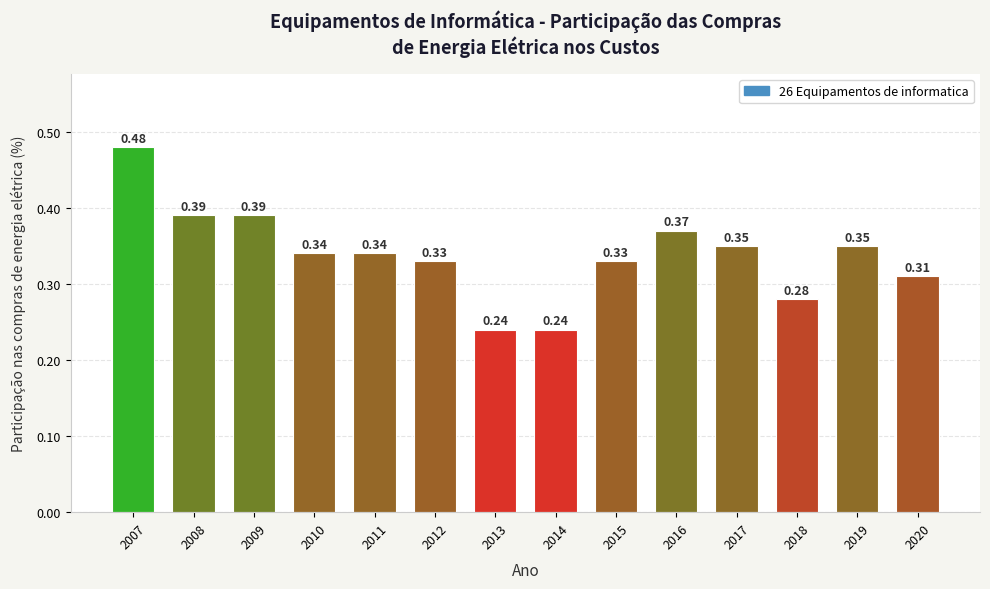

Which has a higher value, 2013 or 2010?

2010